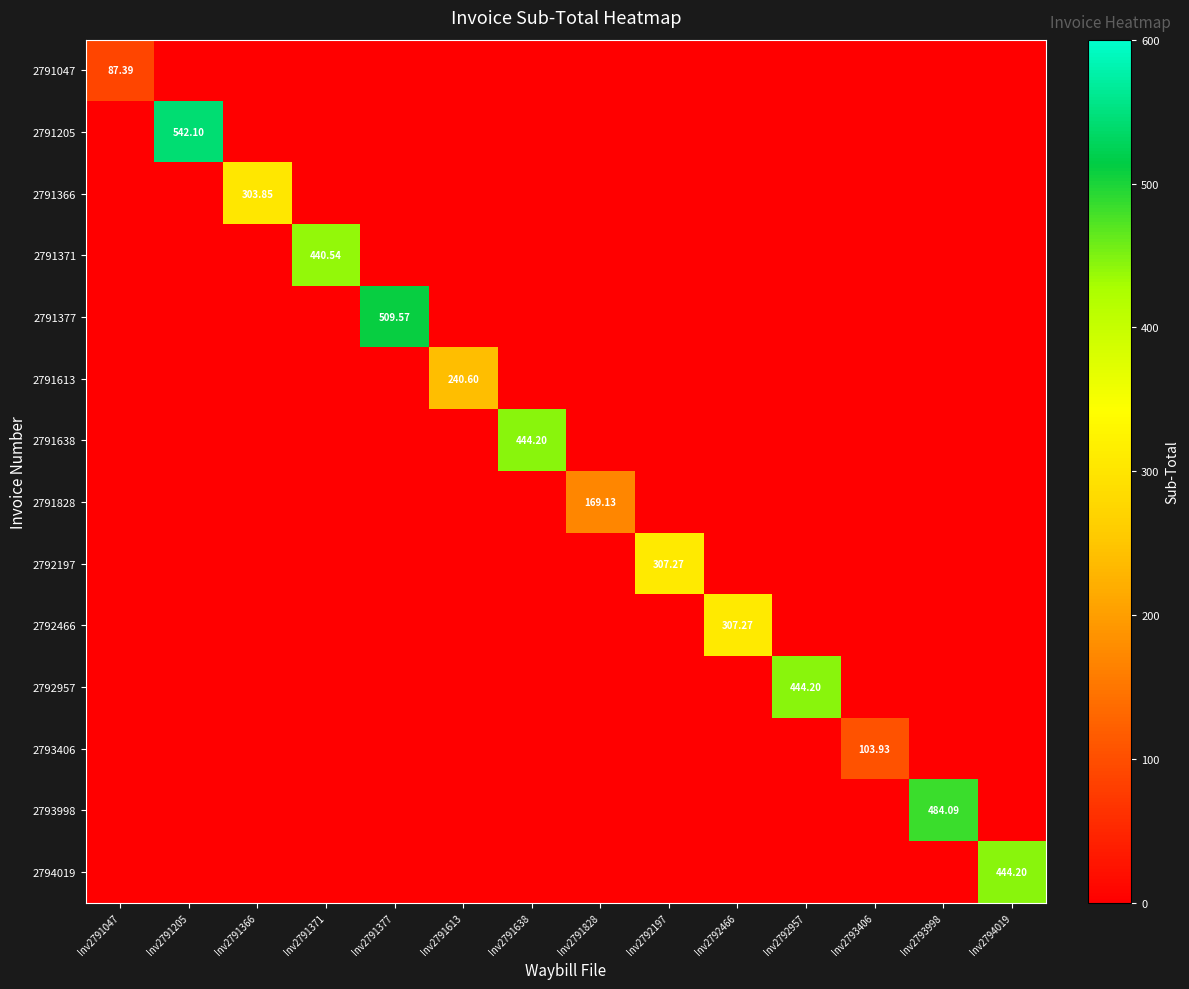

Rank the categories by 2791377 value from highest to lowest.

Inv2791377, Inv2791047, Inv2791205, Inv2791366, Inv2791371, Inv2791613, Inv2791638, Inv2791828, Inv2792197, Inv2792466, Inv2792957, Inv2793406, Inv2793998, Inv2794019